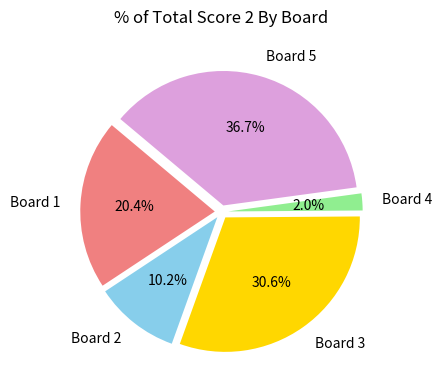

What is the total percentage of Board 2 and Board 4?

12.2%